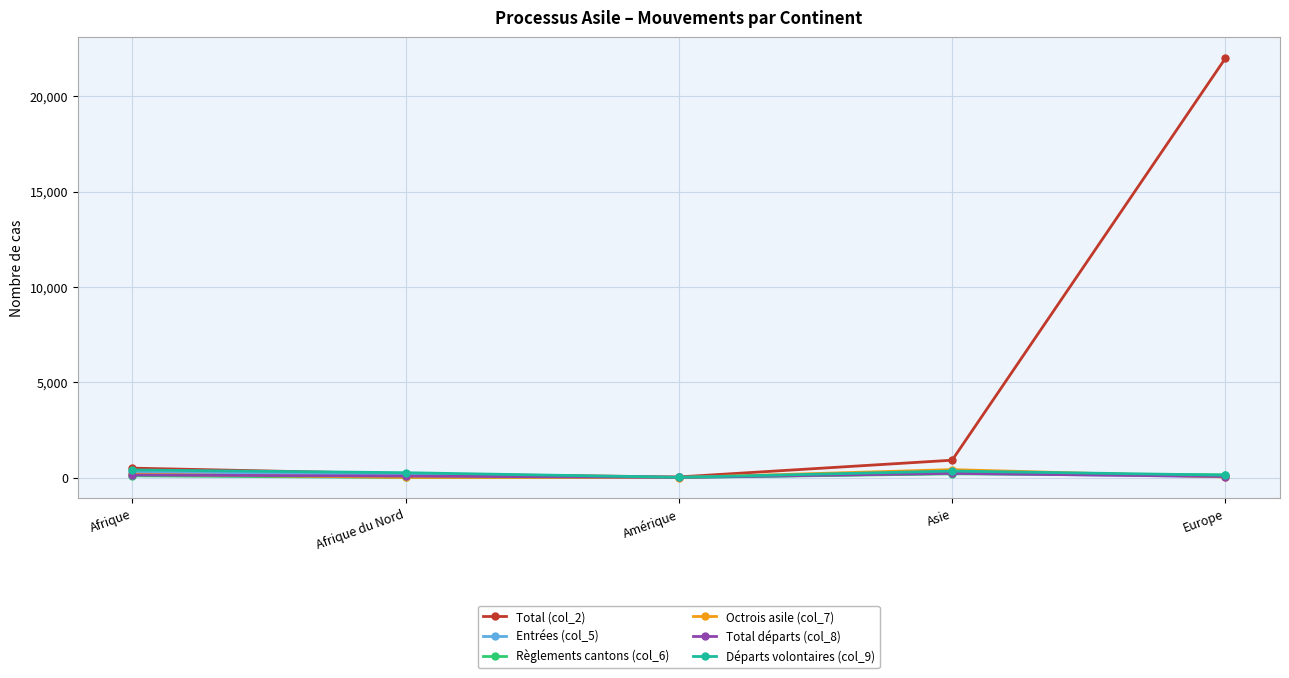

What are all the series names shown in the legend?

Total (col_2), Entrées (col_5), Règlements cantons (col_6), Octrois asile (col_7), Total départs (col_8), Départs volontaires (col_9)